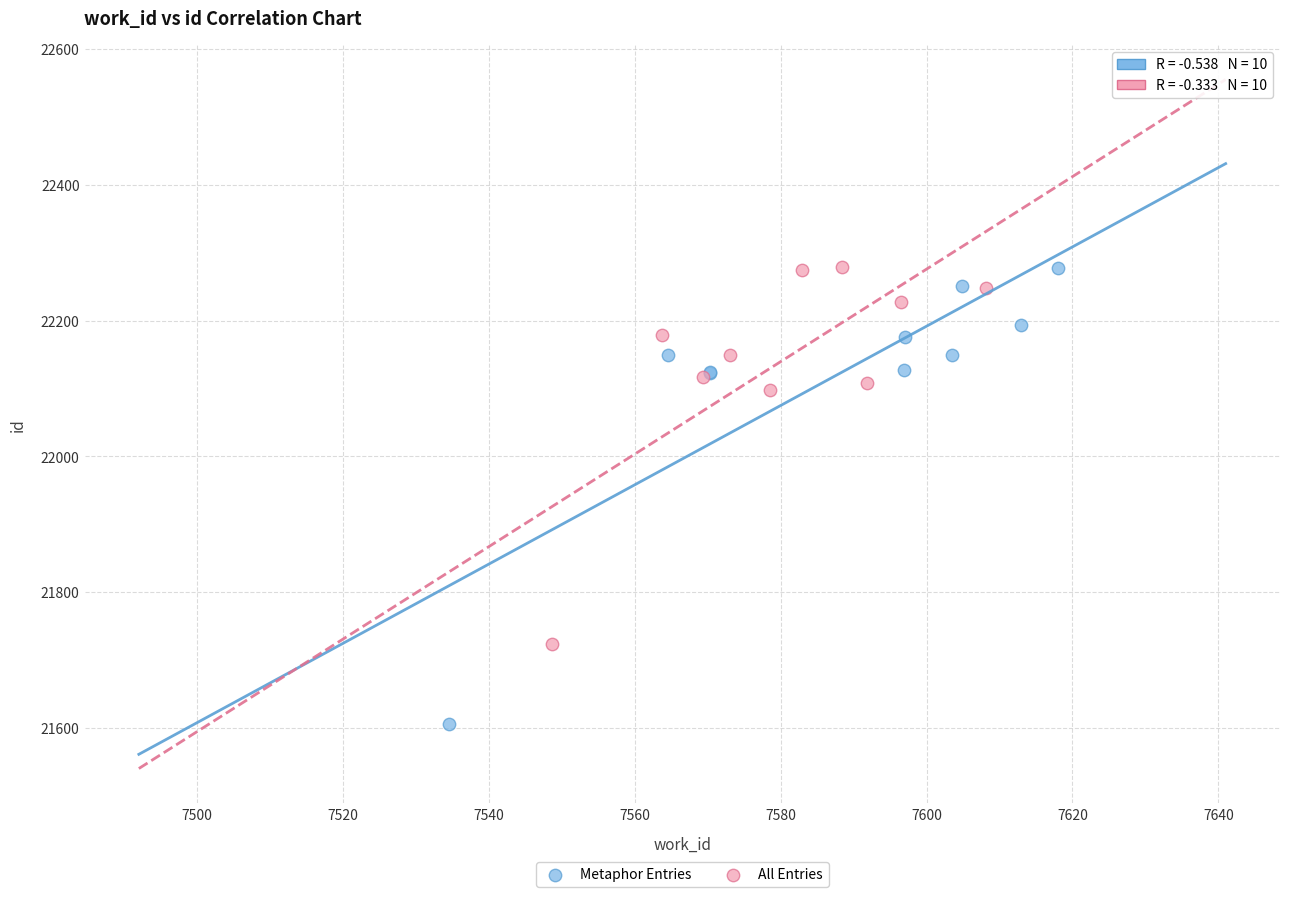

Which series reaches the minimum Y coordinate?

Metaphor Entries